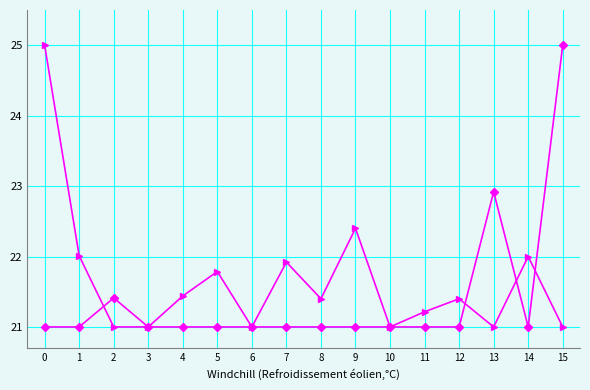

What is the total value across all series at 4?

42.4